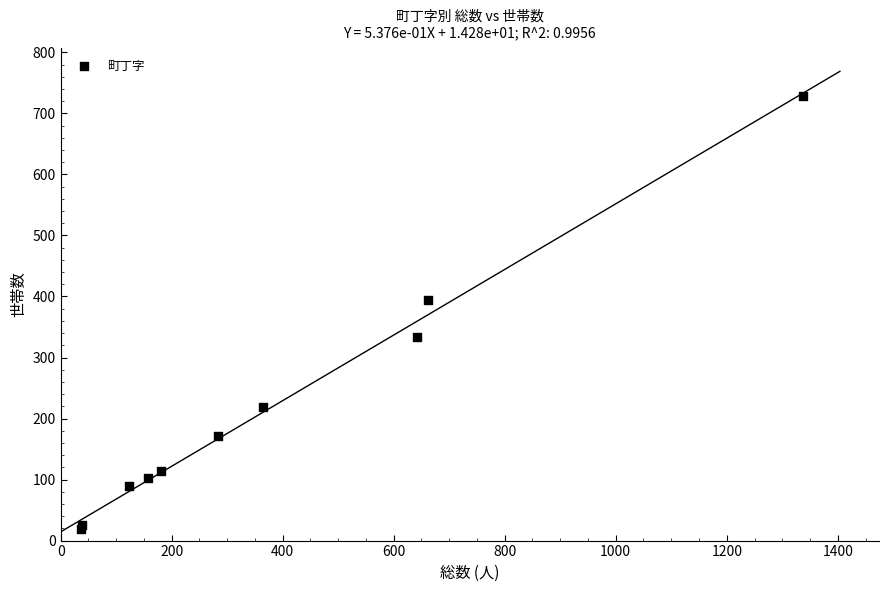

What Y value in the scatter plot is closest to 374?

394